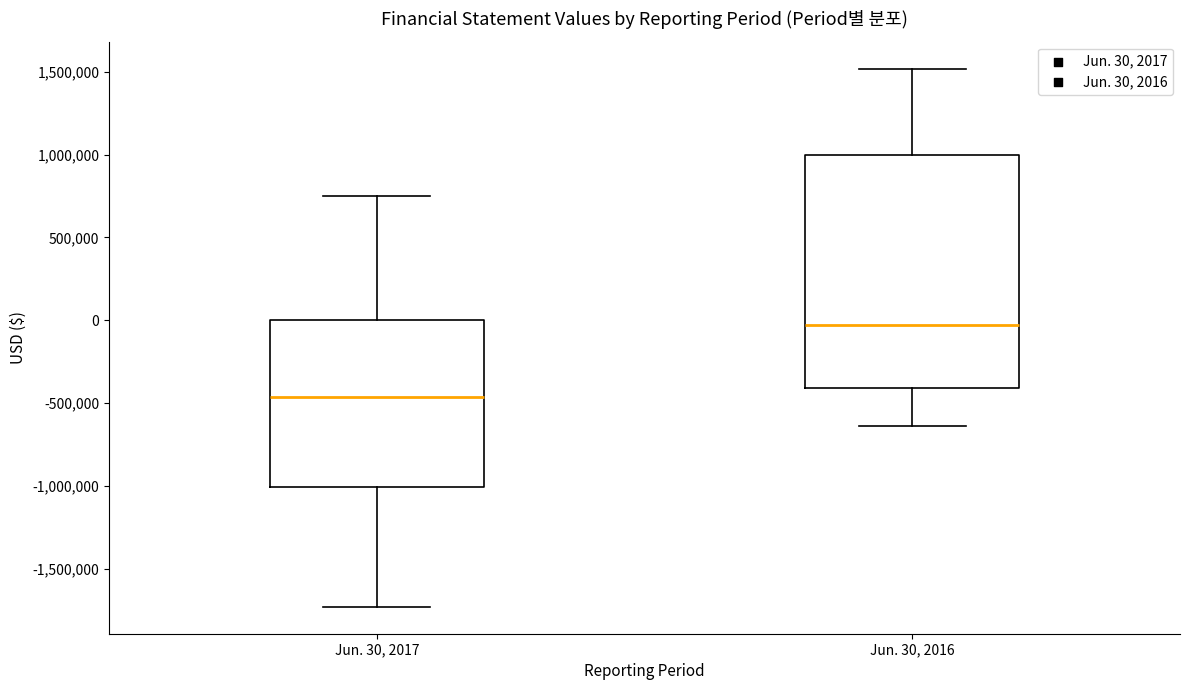

Where is the lower edge of the box for Jun. 30, 2016 on the y-axis? The values are not printed on the chart, so give them approximately, as read against the axis.

-400000